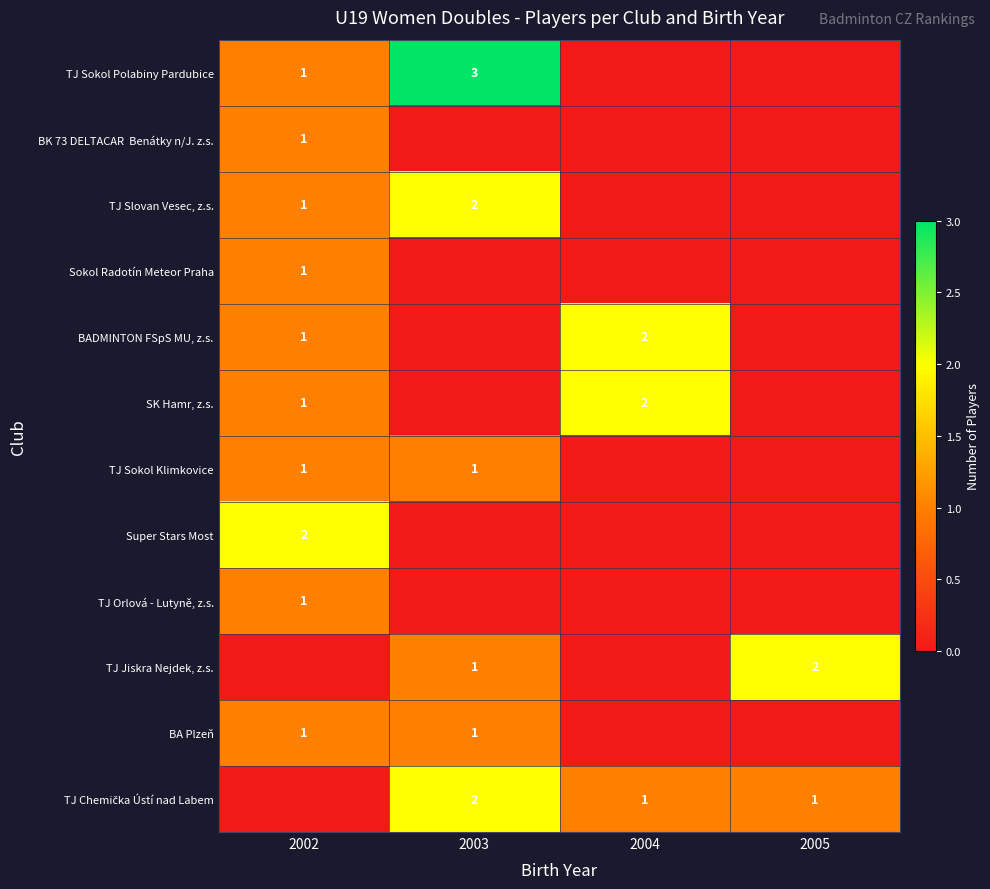

Is it true that TJ Slovan Vesec, z.s. equals 1 at 2002?

True